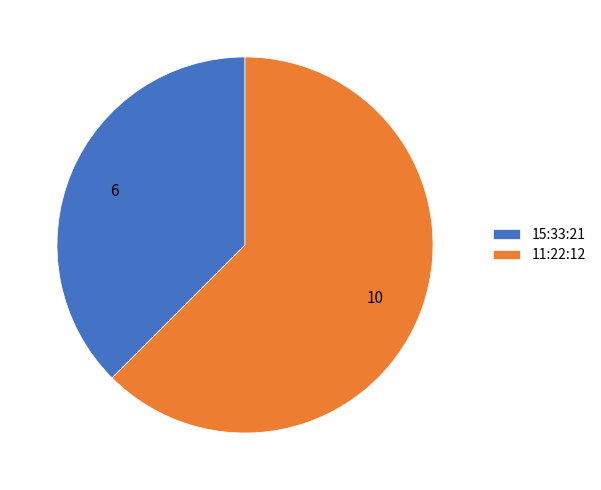

Between 15:33:21 and 11:22:12, which is larger?

11:22:12